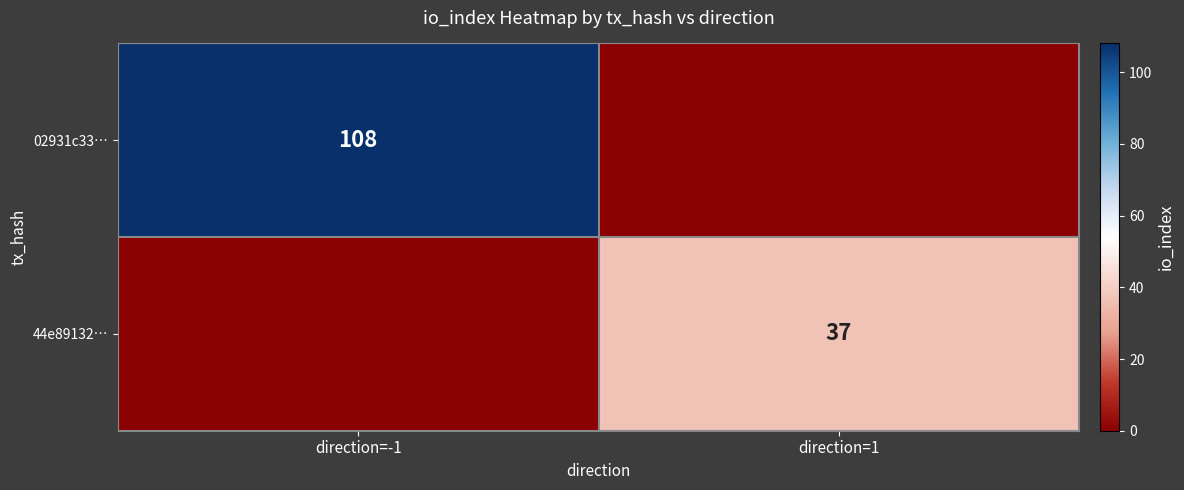

Is it true that 02931c33… equals 108 at direction=-1?

True